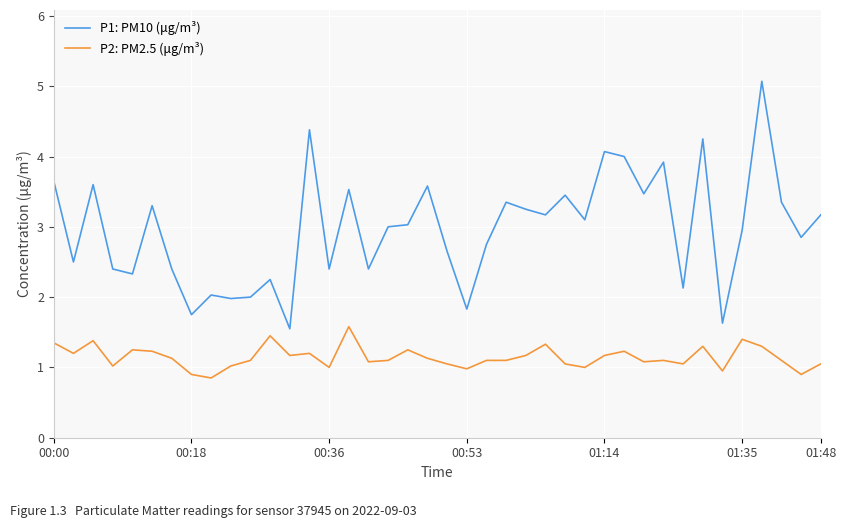

What is the difference between the maximum and minimum values in the P2: PM2.5 (μg/m³) series?

0.7